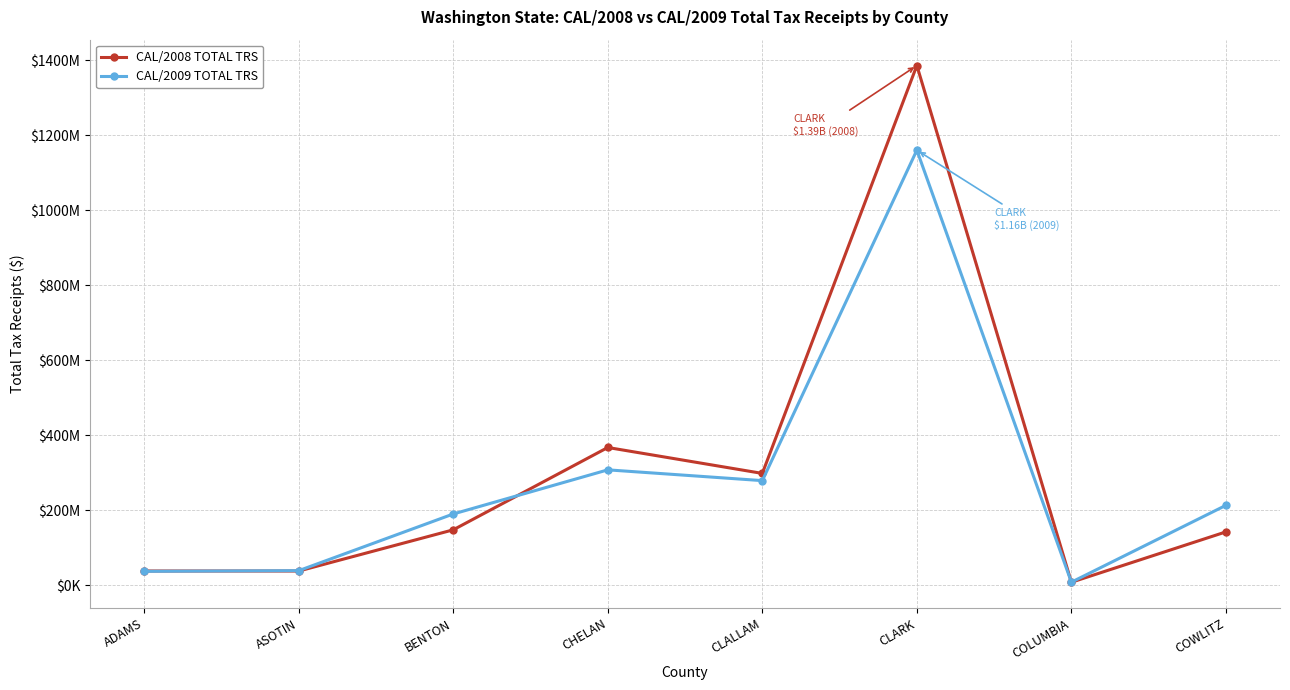

At how many categories does at least one series exceed 347128187?

2